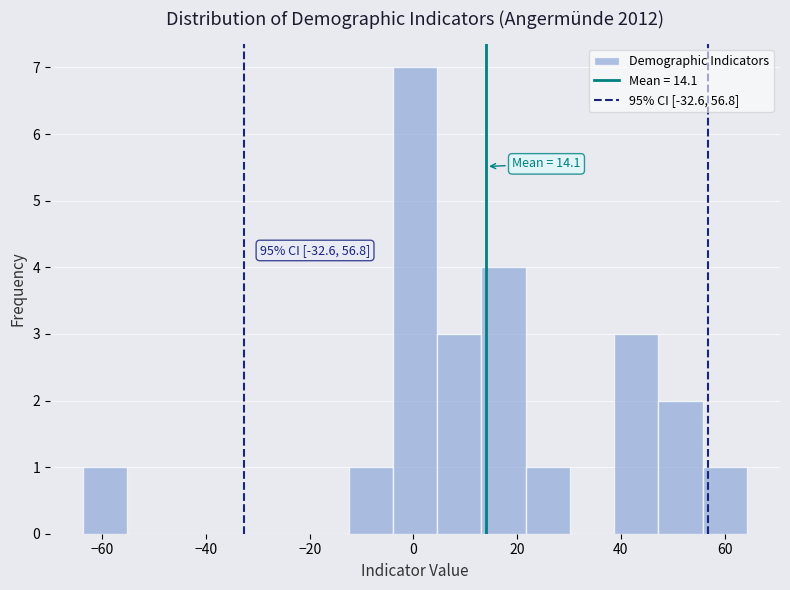

Over which range of the x-axis is the bar tallest?

-4 to 4